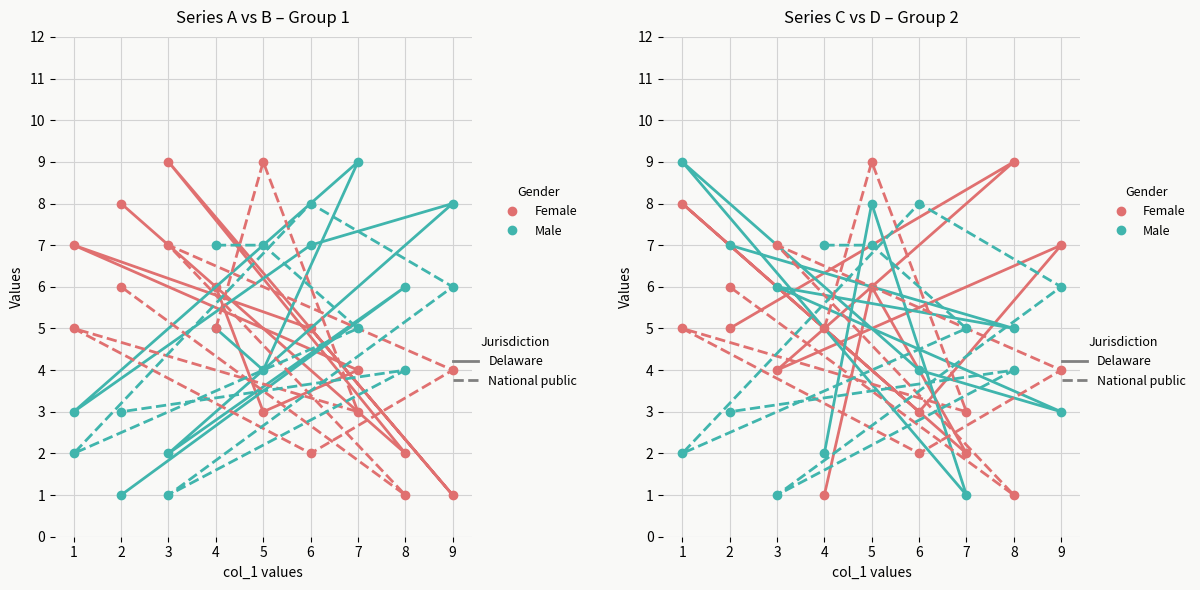

Is it true that Female – Delaware equals 9 at 8?

True